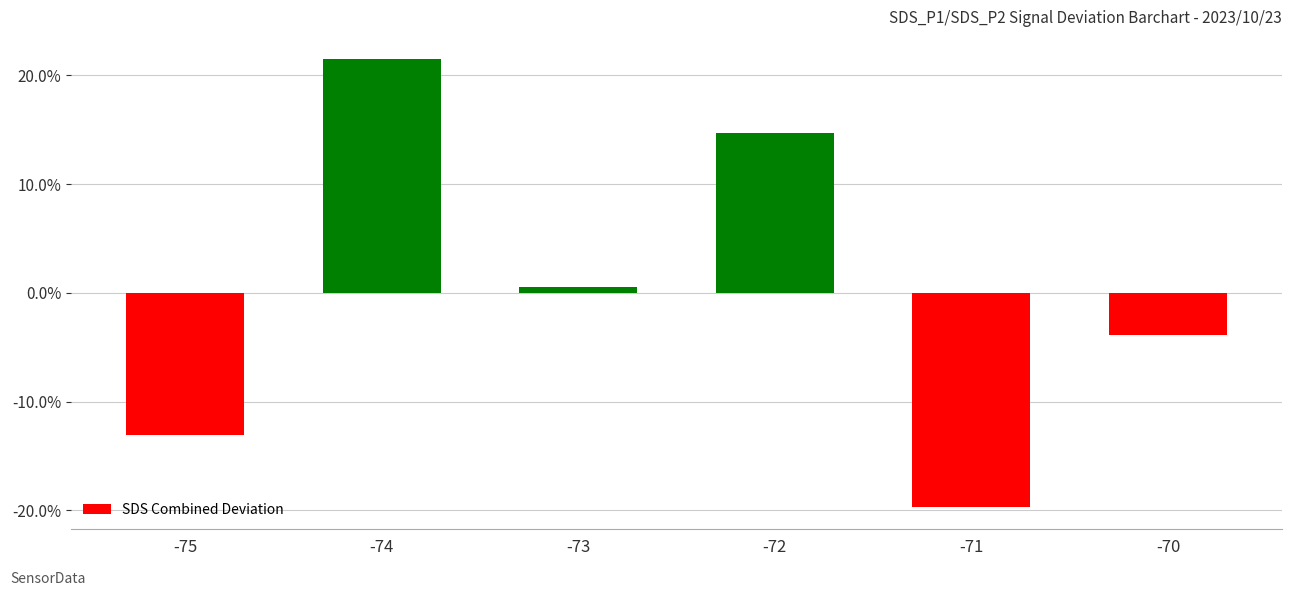

Reading left to right, extract all data points from this chart.

-13.1	21.5	0.5	14.7	-19.7	-3.8